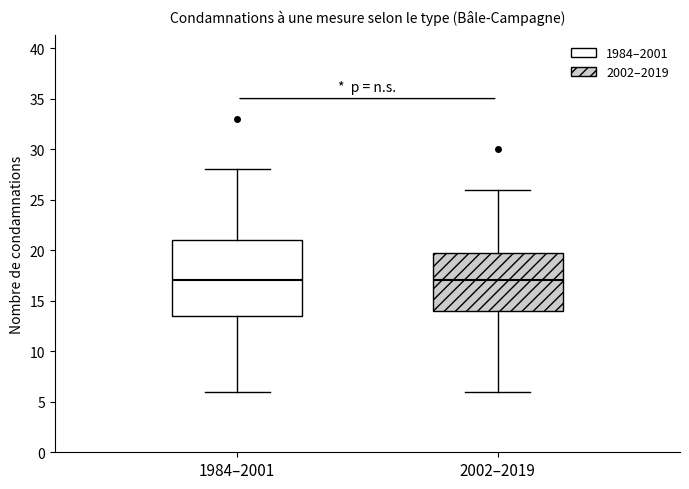

Comparing the boxes themselves (not the whiskers), which one is the tallest?

1984–2001